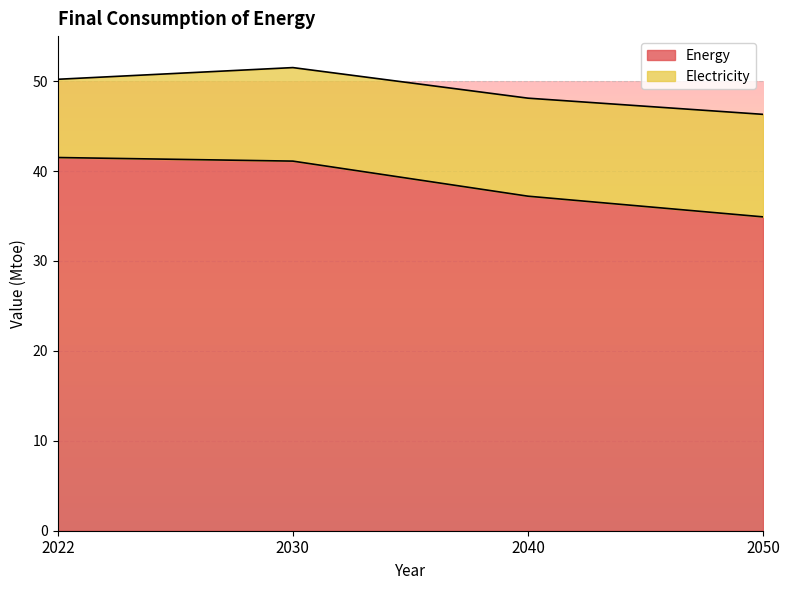

What is the sum of all Energy values?

154.7